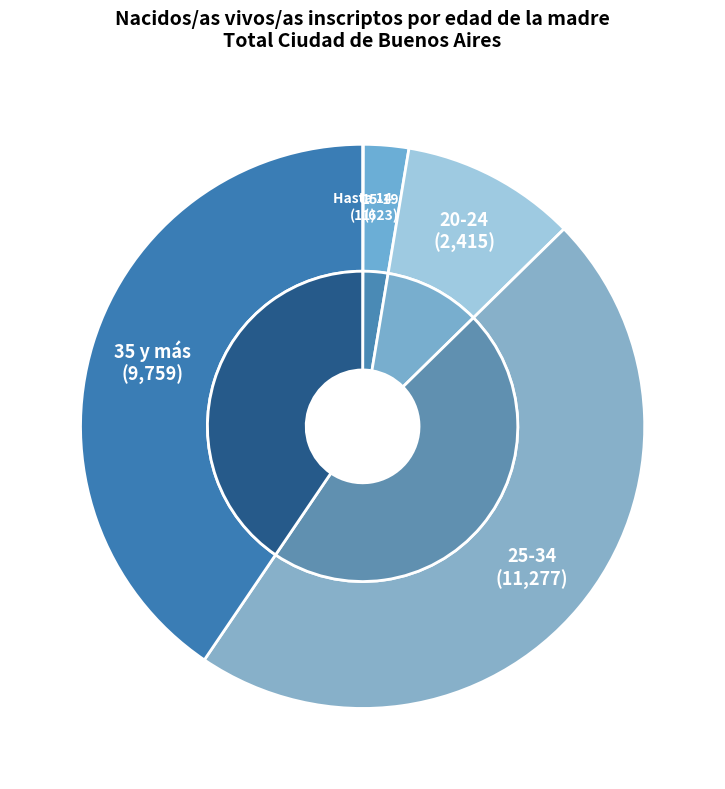

Count the number of slices in the pie.

5